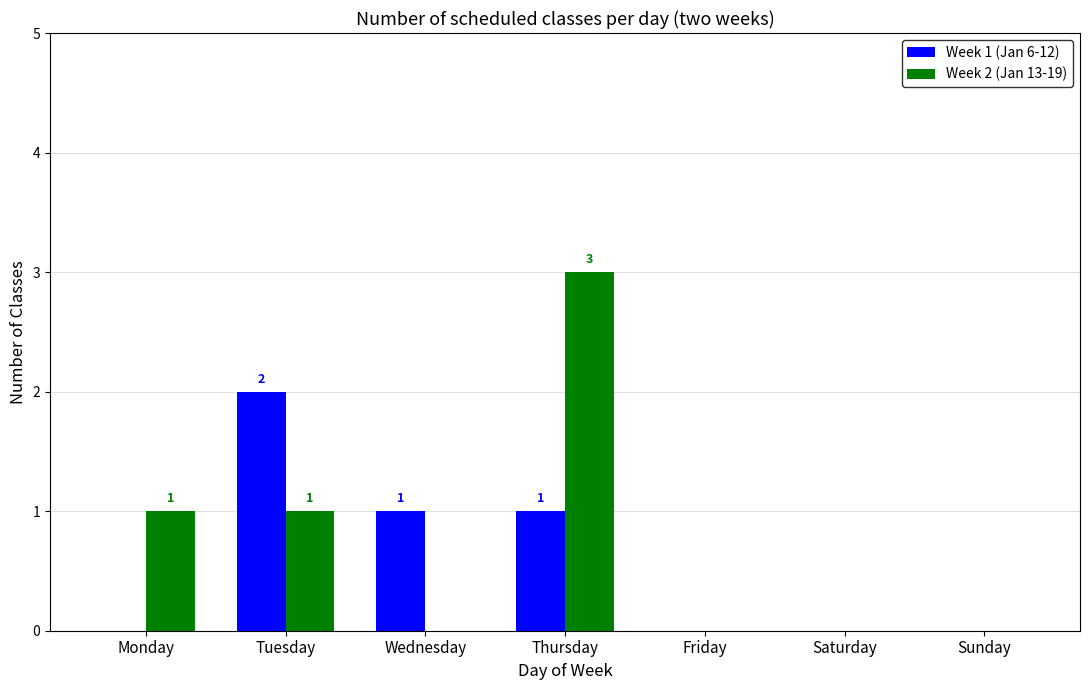

Reading right to left, list all the values displayed in this chart.

Week 1 (Jan 6-12): 0	0	0	1	1	2	0
Week 2 (Jan 13-19): 0	0	0	3	0	1	1